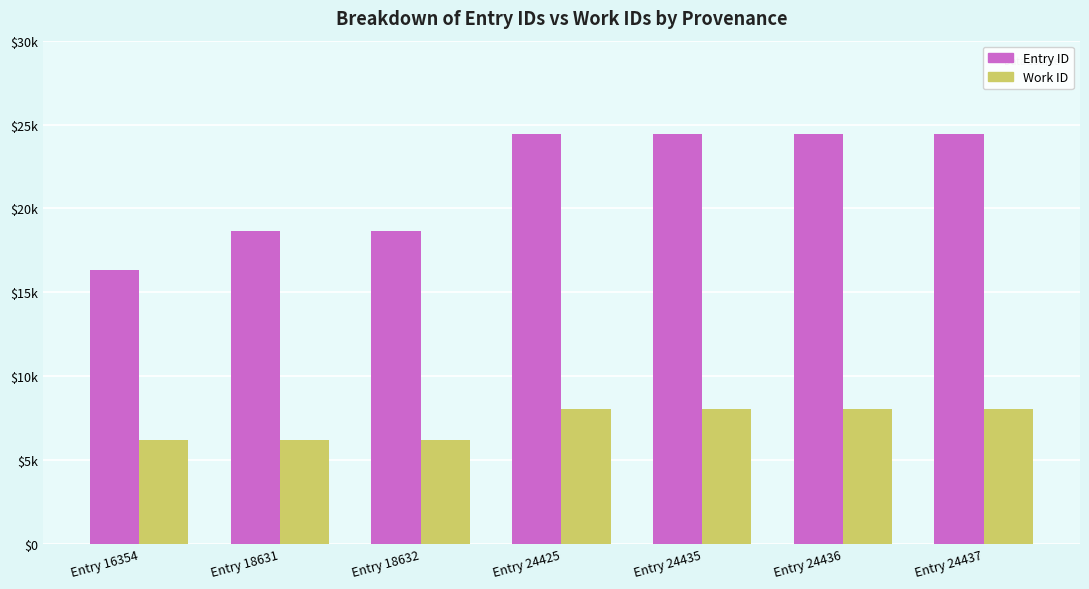

What are all the series names shown in the legend?

Entry ID, Work ID